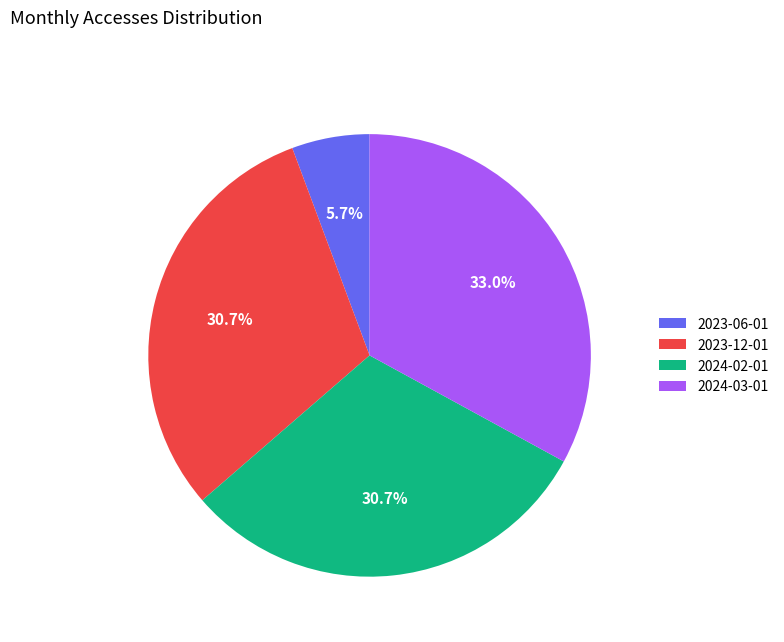

How many segments does this pie chart have?

4